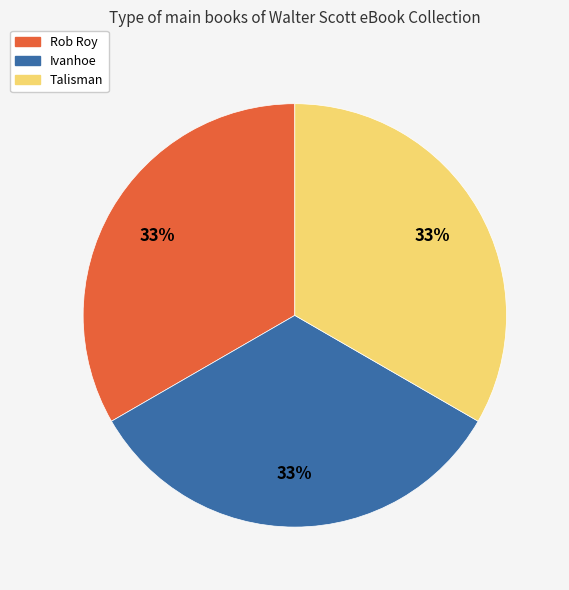

How many segments does this pie chart have?

3